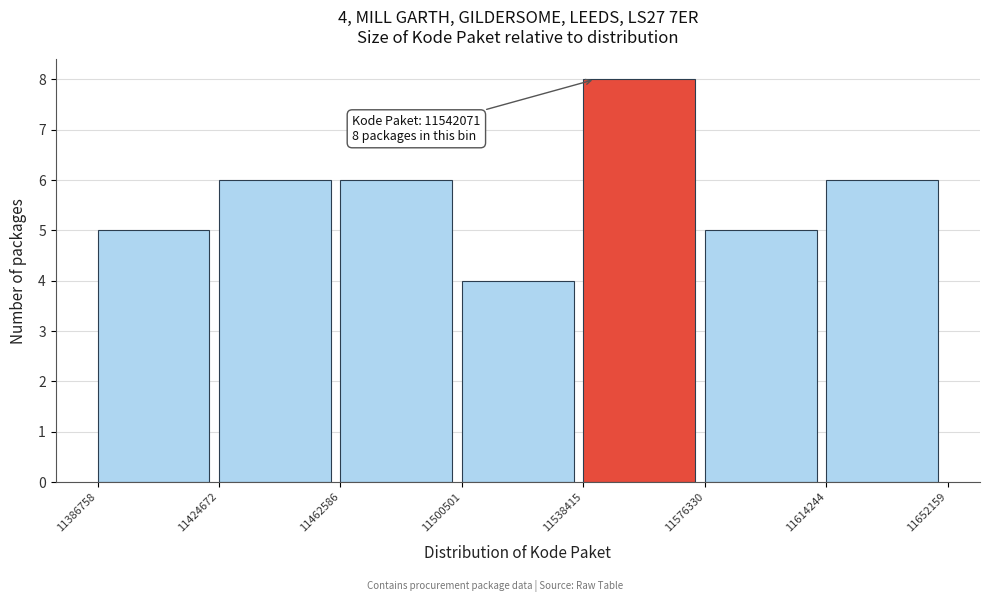

Over which range of the x-axis is the bar tallest?

11538415 to 11576330